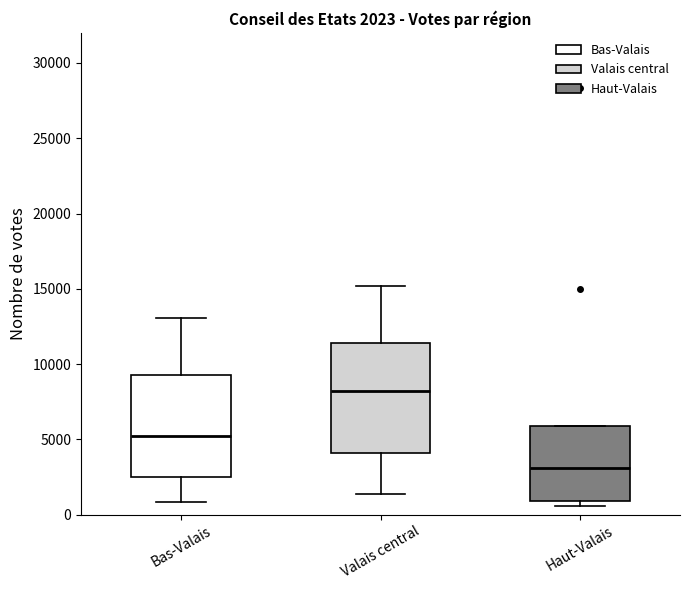

Which box's median line is the highest?

Valais central